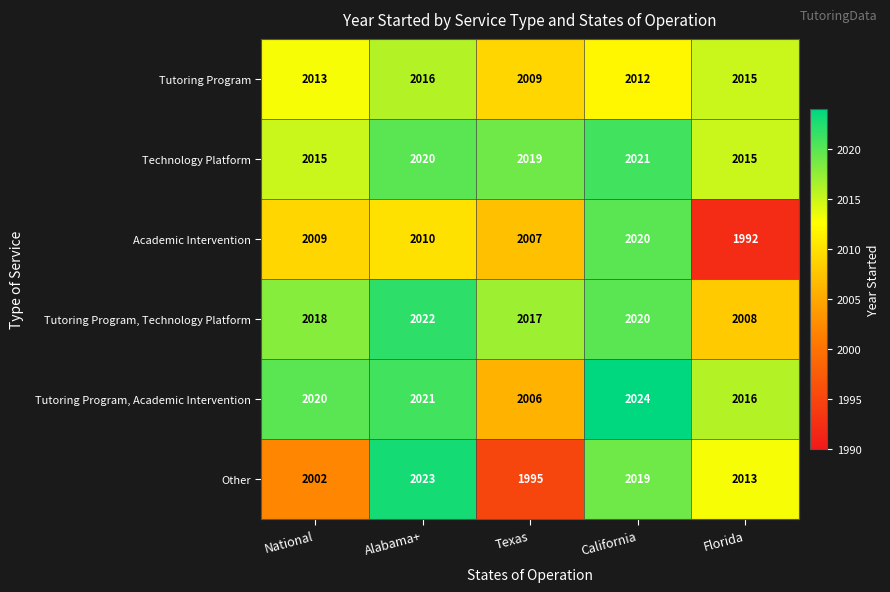

What is the average value of the Technology Platform series?

2018